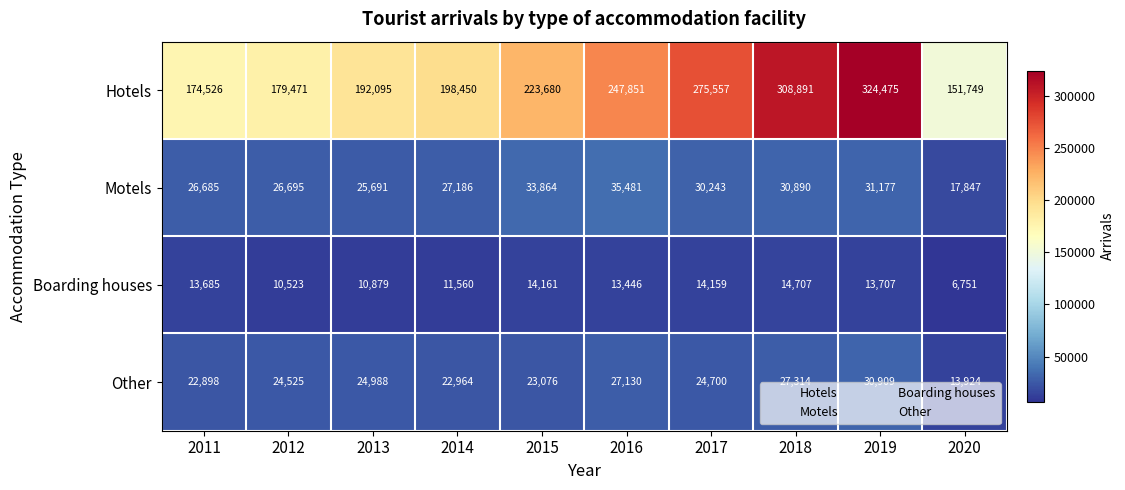

What is the average value of the Other series?

24243